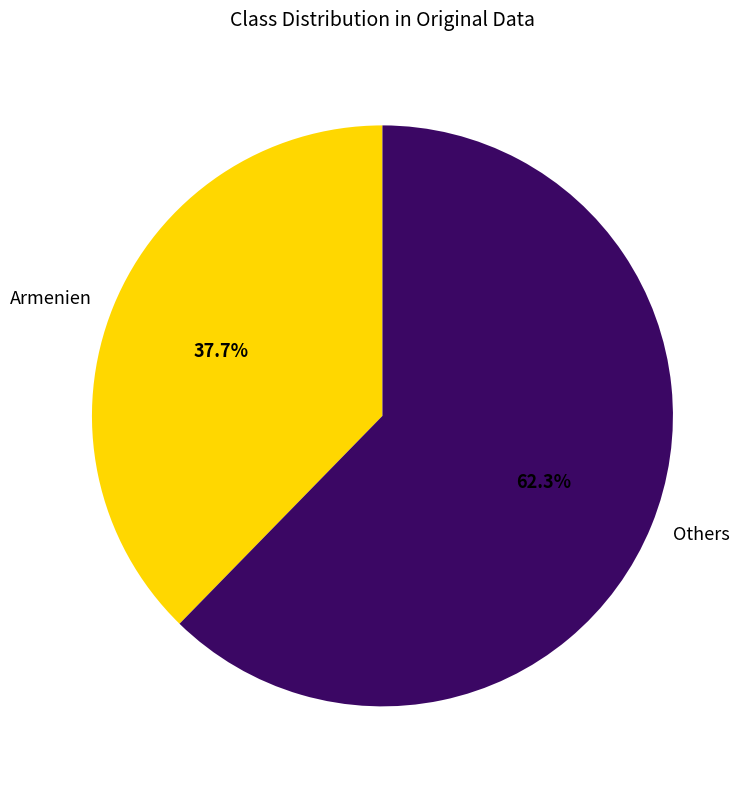

Does Armenien represent more than half of the total?

No